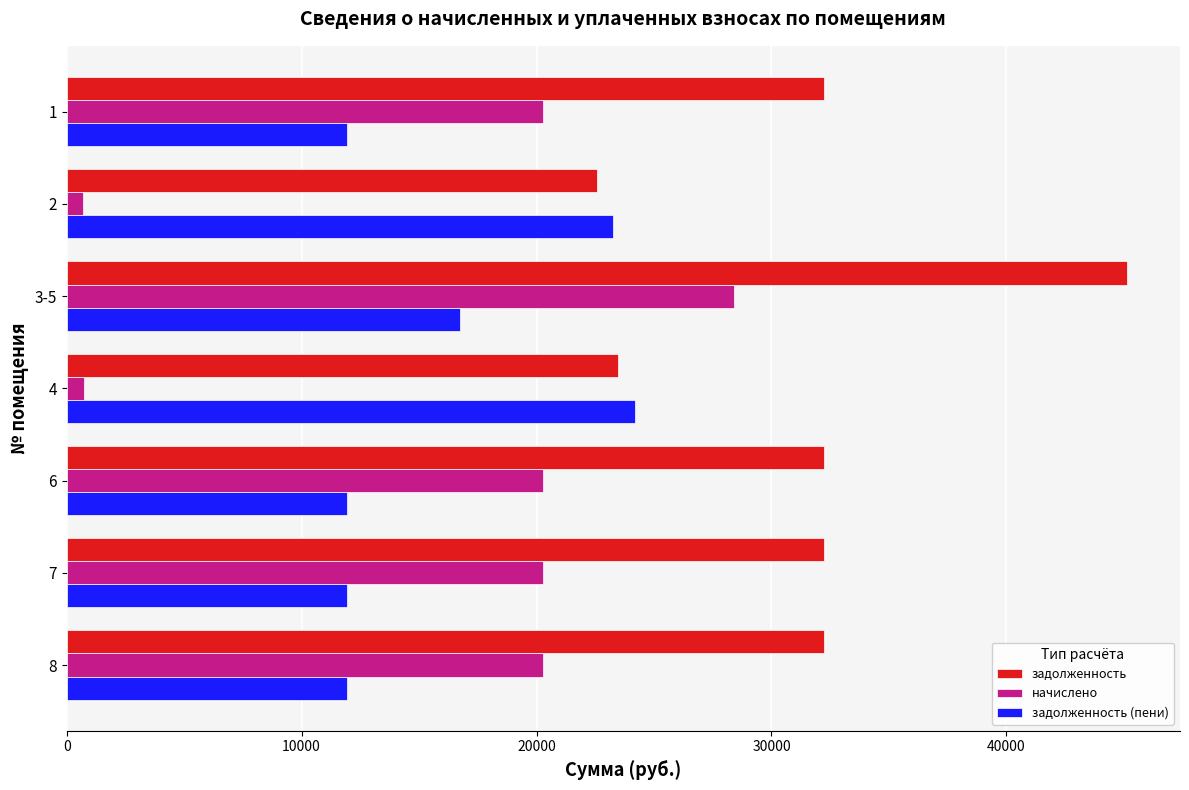

The value of задолженность at 1 is 32238.0. True or false?

True